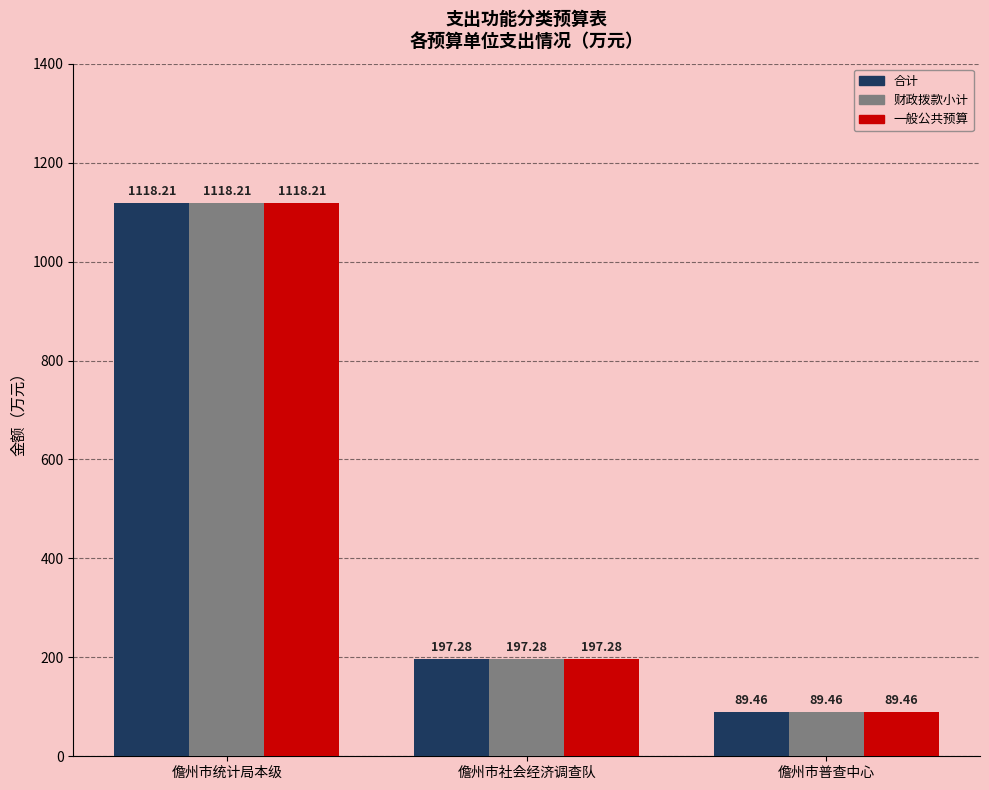

How many bars are there in each group?

3